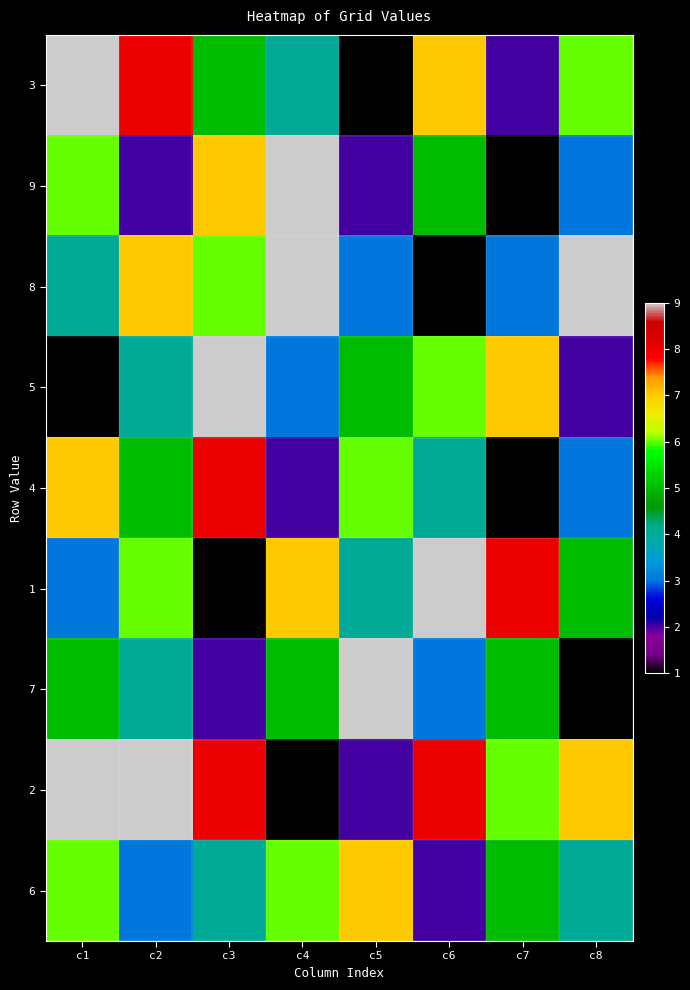

At which category is the sum across all series the highest?

c1